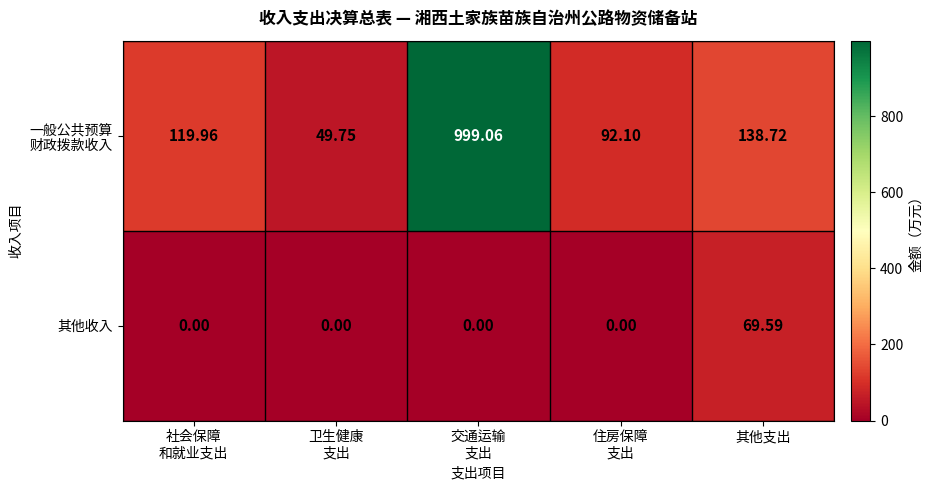

At which label does 其他收入 reach its peak?

其他支出